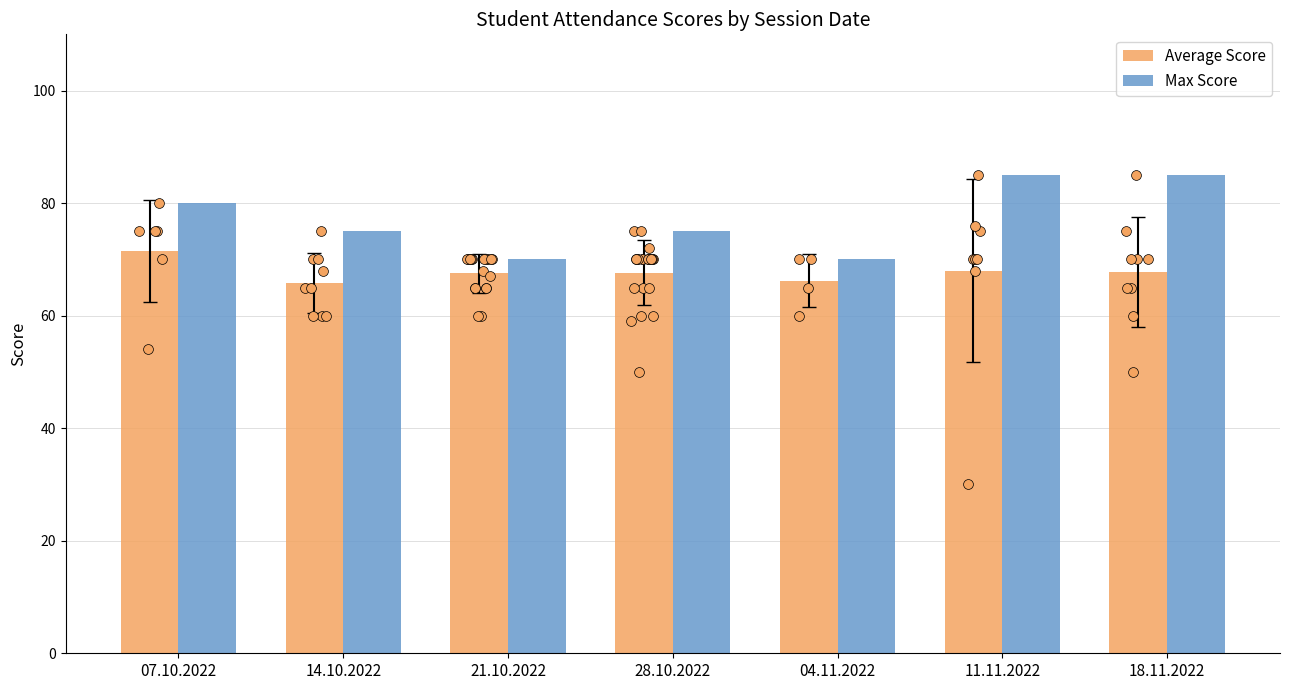

Which series contains the highest Y value?

Max Score